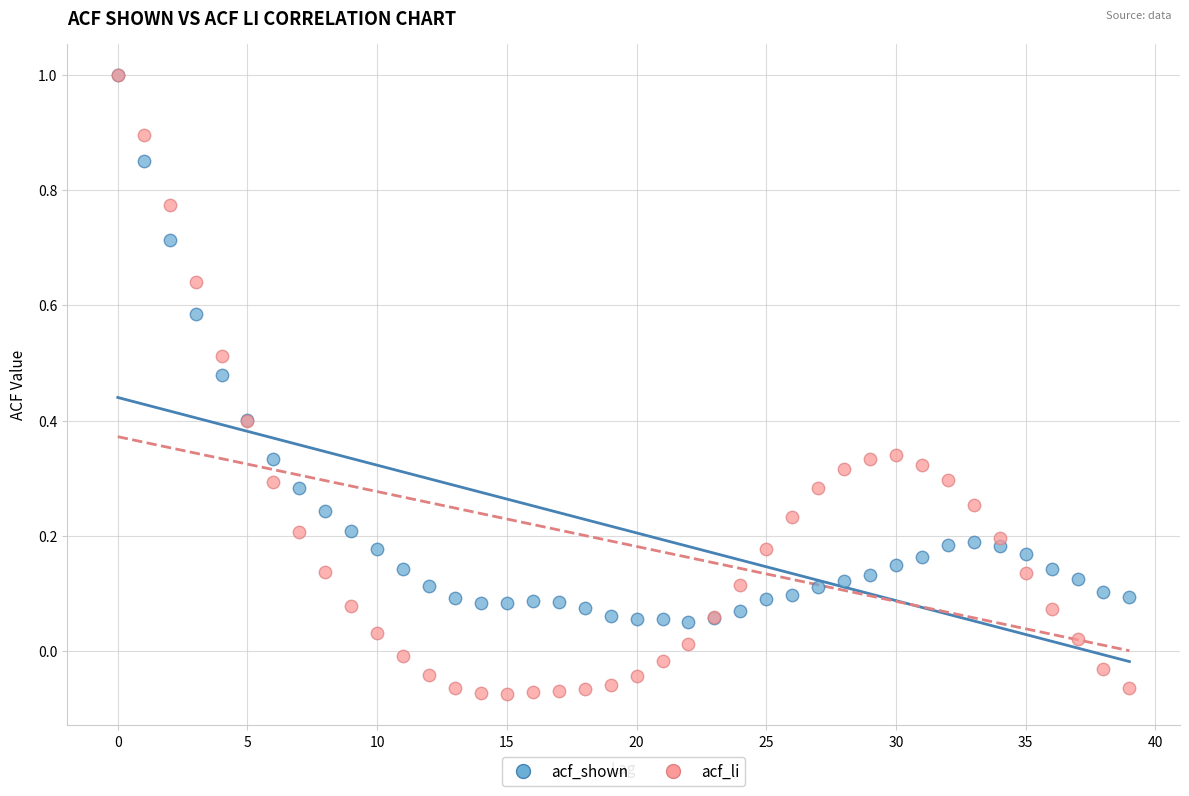

What are all the series names shown in the legend?

acf_shown, acf_li